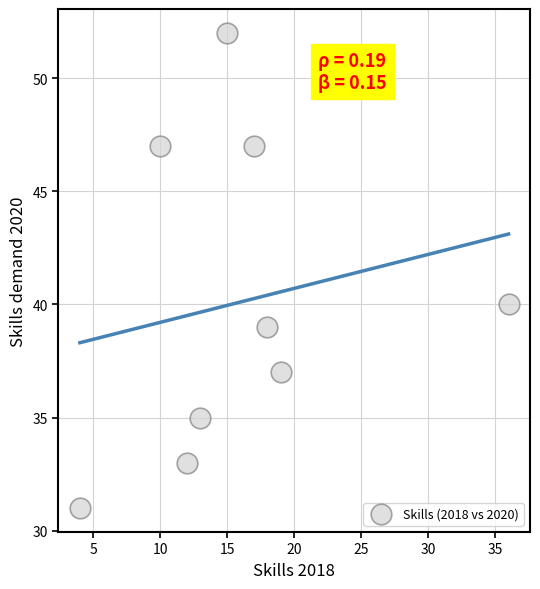

What Y value in the scatter plot is closest to 41?

40